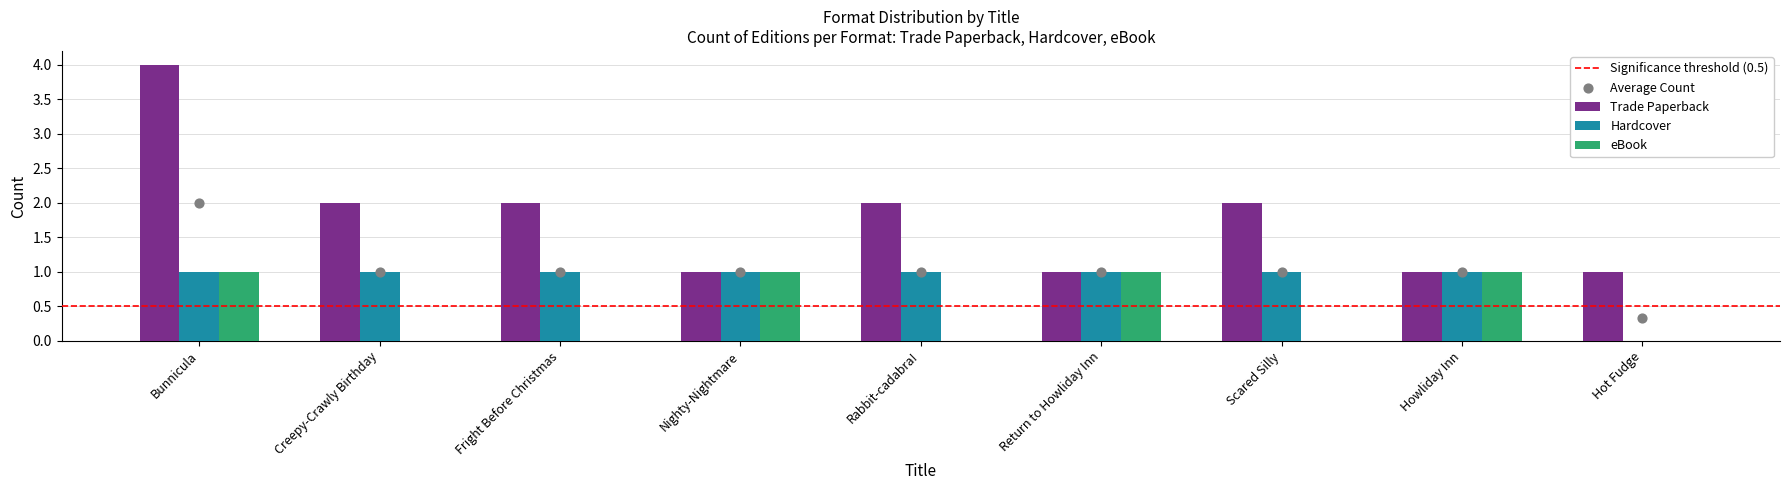

At how many categories does at least one series exceed 1?

5